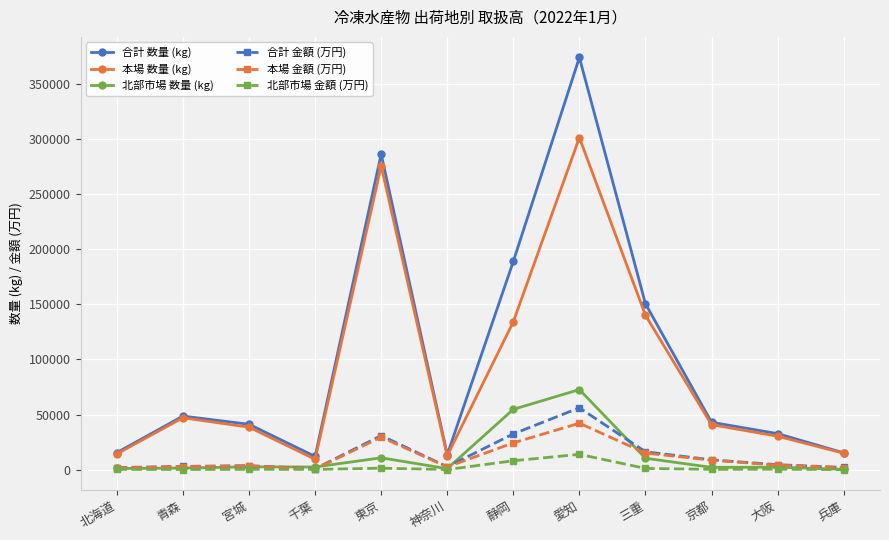

Does the chart have visible grid lines?

Yes